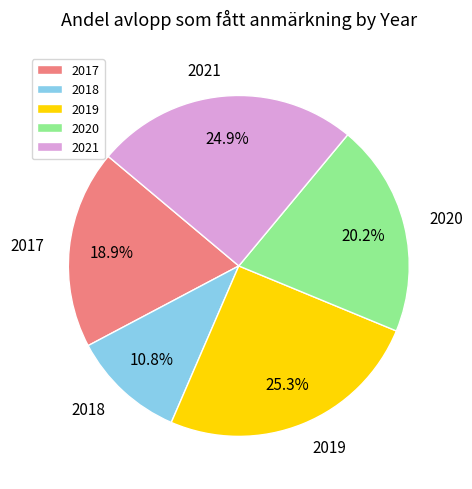

Does 2018 represent more than half of the total?

No